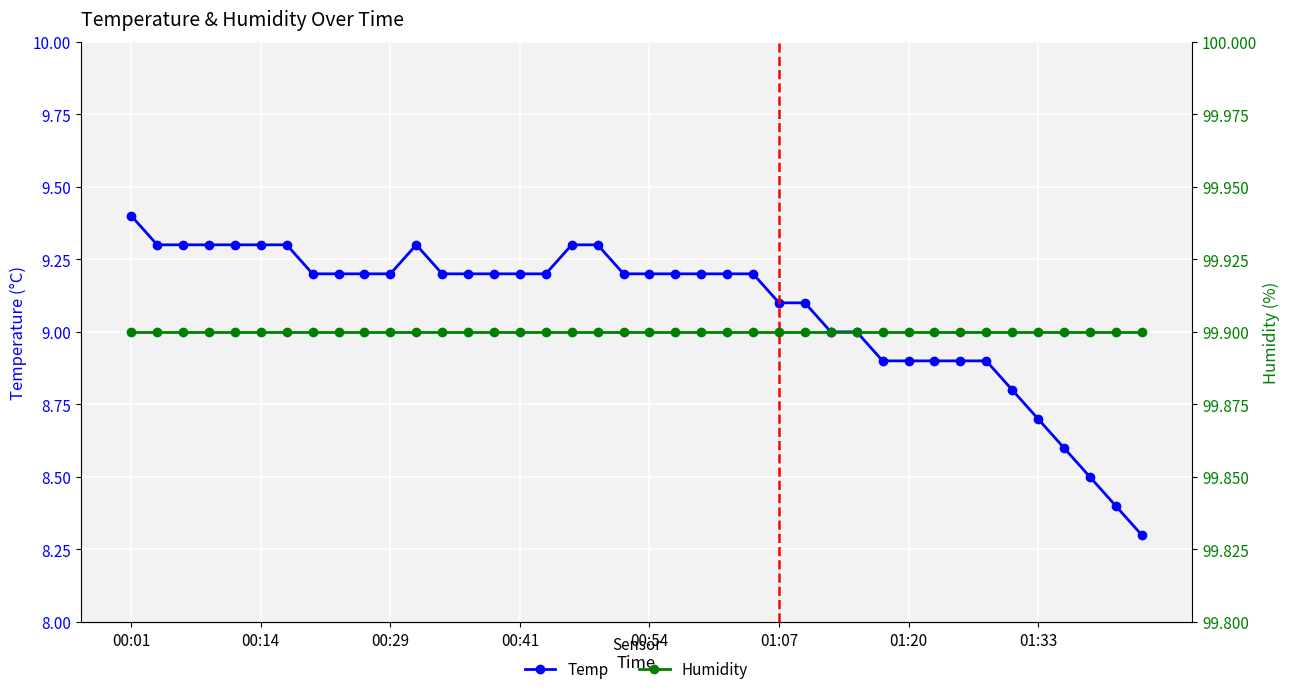

What is the highest value of the Temp series?

9.4